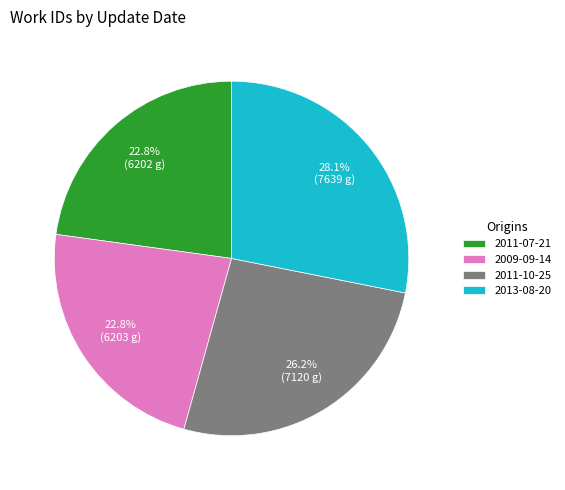

Combined, what portion of the pie is 2009-09-14 and 2011-10-25?

49.0%